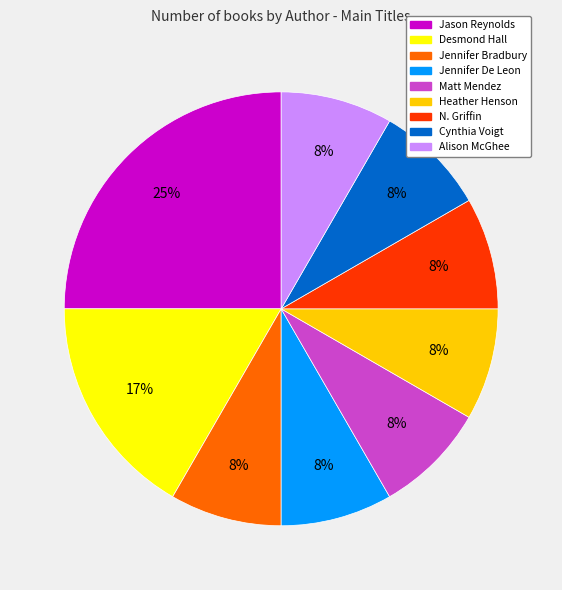

To the nearest percent, what is the difference between the largest and smallest slice percentages?

17%